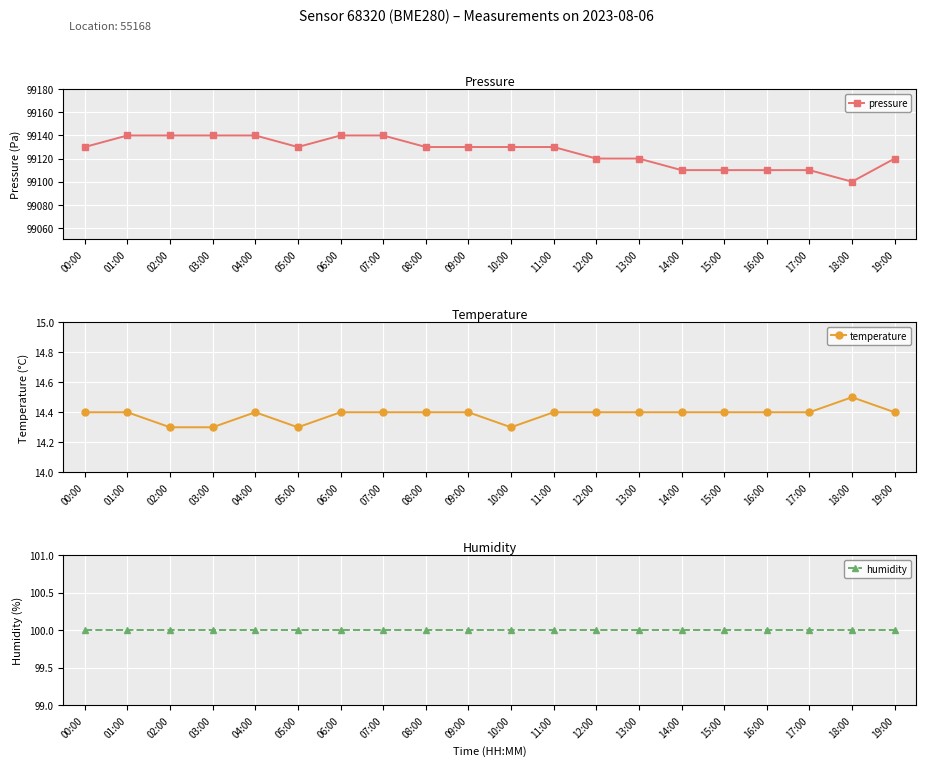

Rank the series at 13:00 from highest to lowest value.

pressure, humidity, temperature